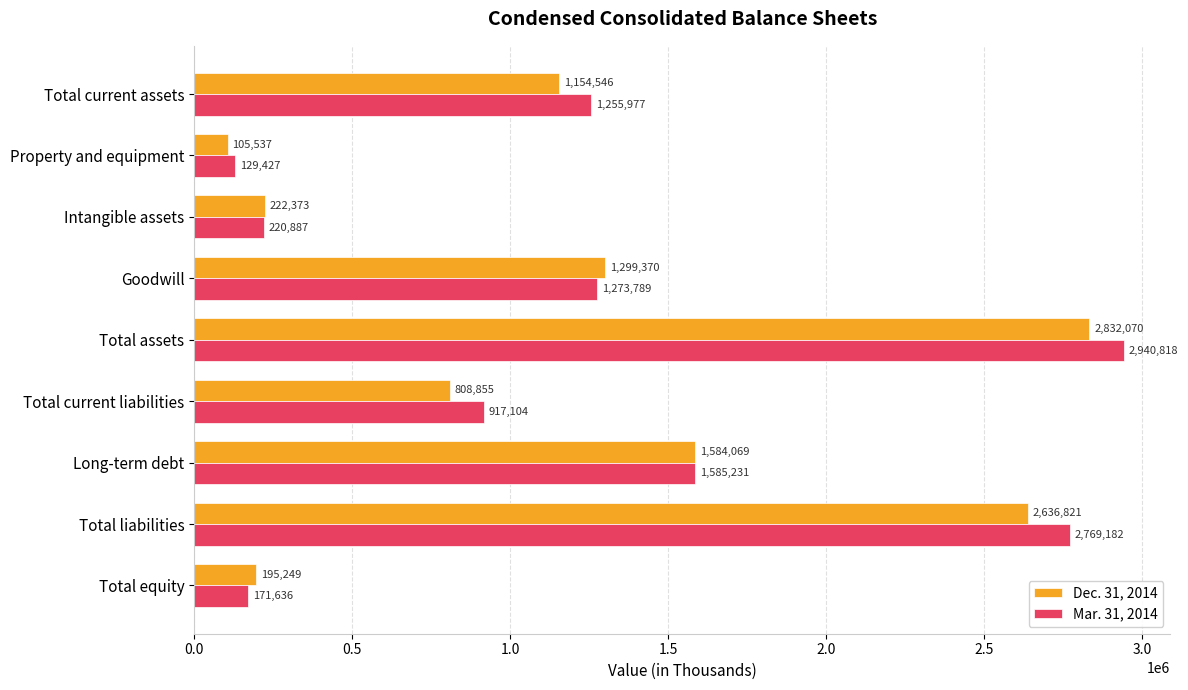

Where is Dec. 31, 2014 nearest to the value 1468803?

Long-term debt